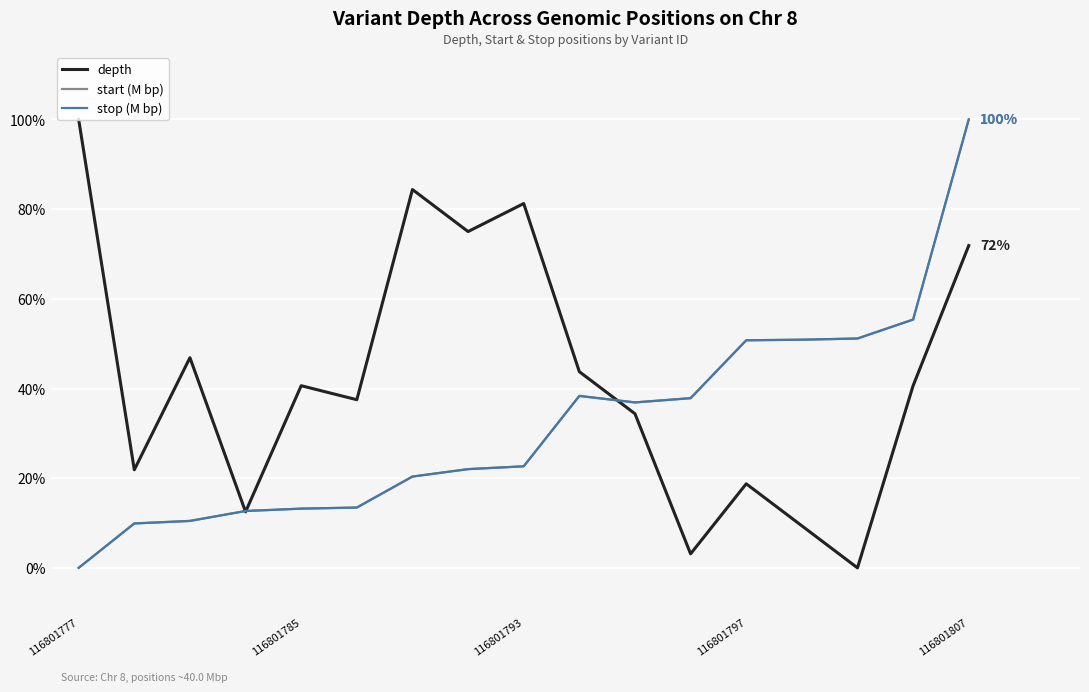

Which series ends up on top after the final intersection of stop (M bp) and depth?

stop (M bp)